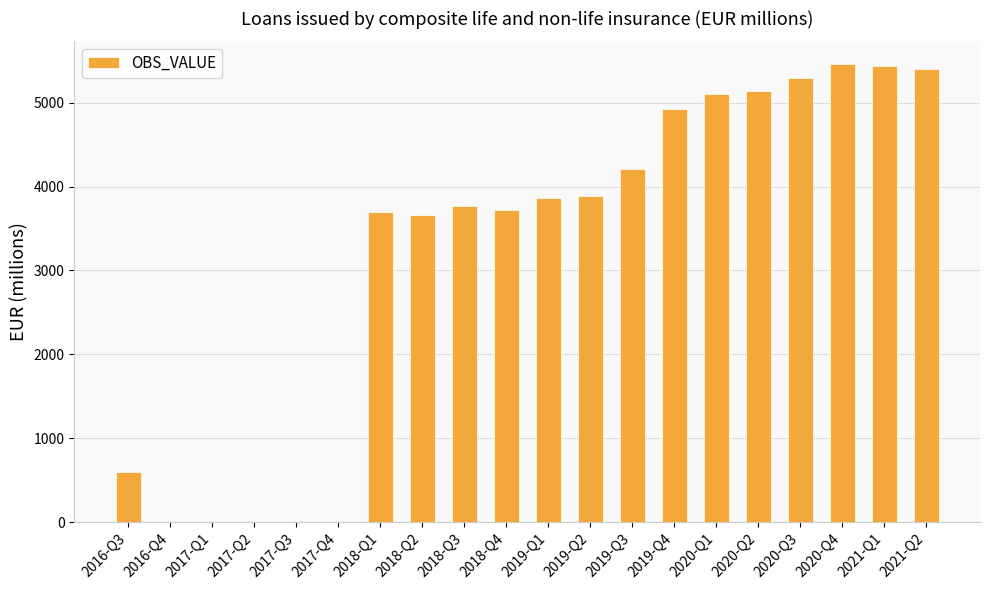

What is the maximum value shown in the chart?

5456